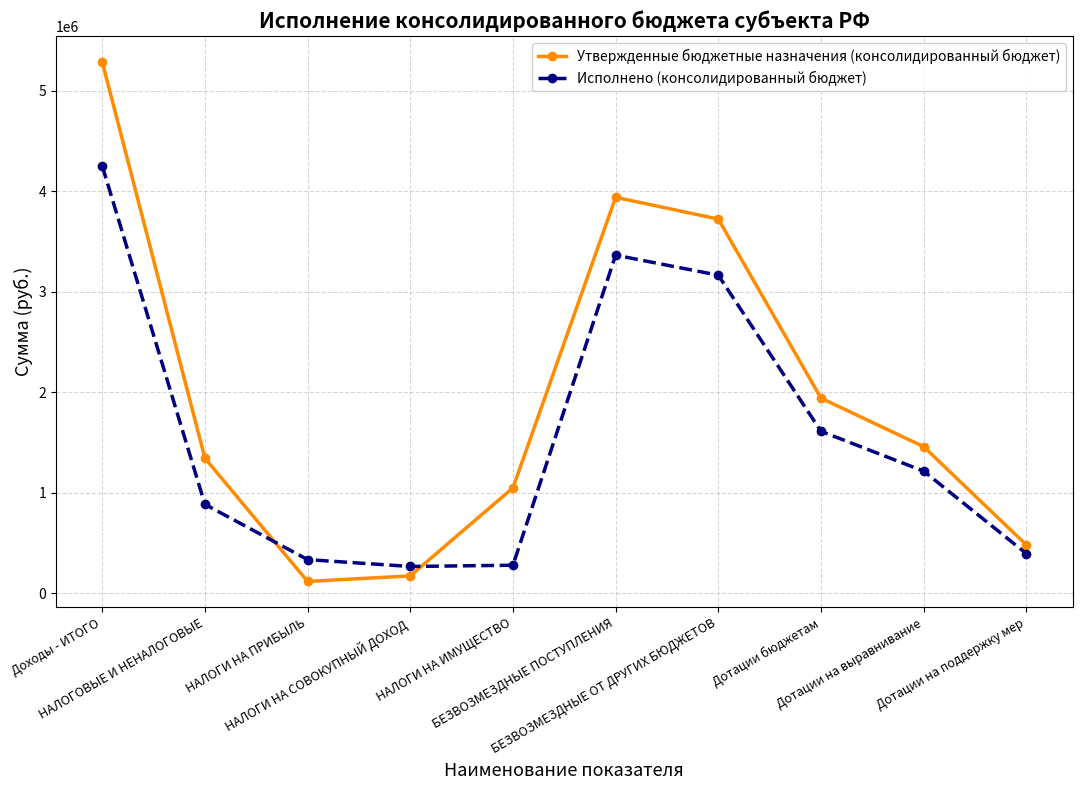

What is the sum of all Исполнено (консолидированный бюджет) values?

15788260.8